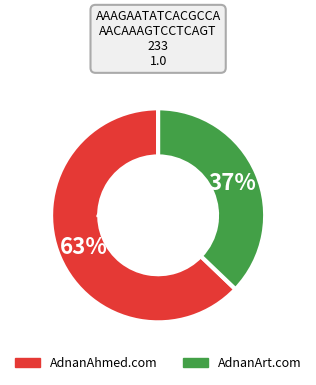

To the nearest percent, what percentage of the pie is AdnanArt.com?

37%